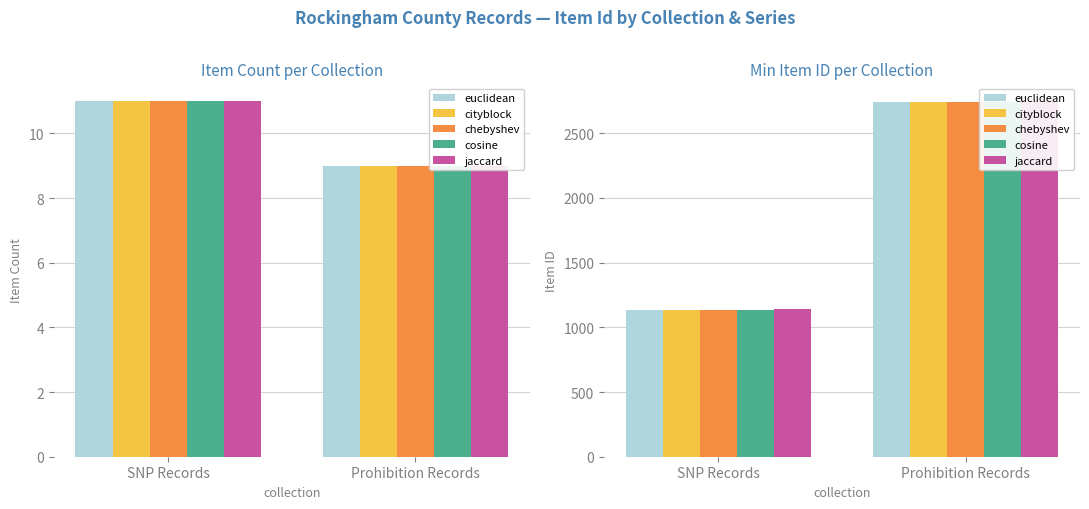

What are all the series names shown in the legend?

euclidean, cityblock, chebyshev, cosine, jaccard